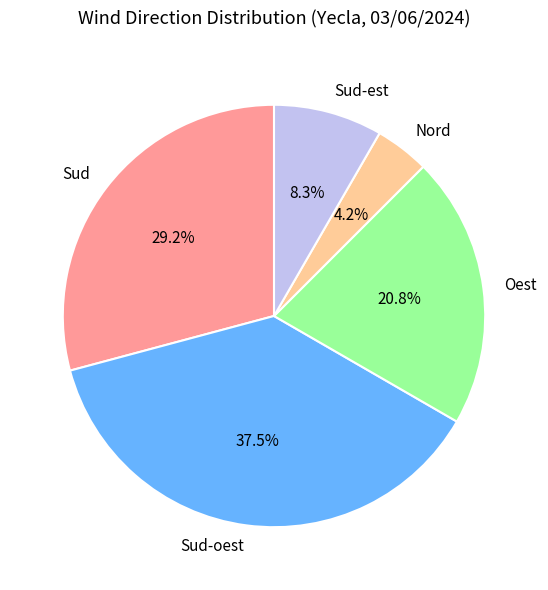

To the nearest percent, what is the average slice percentage?

20%